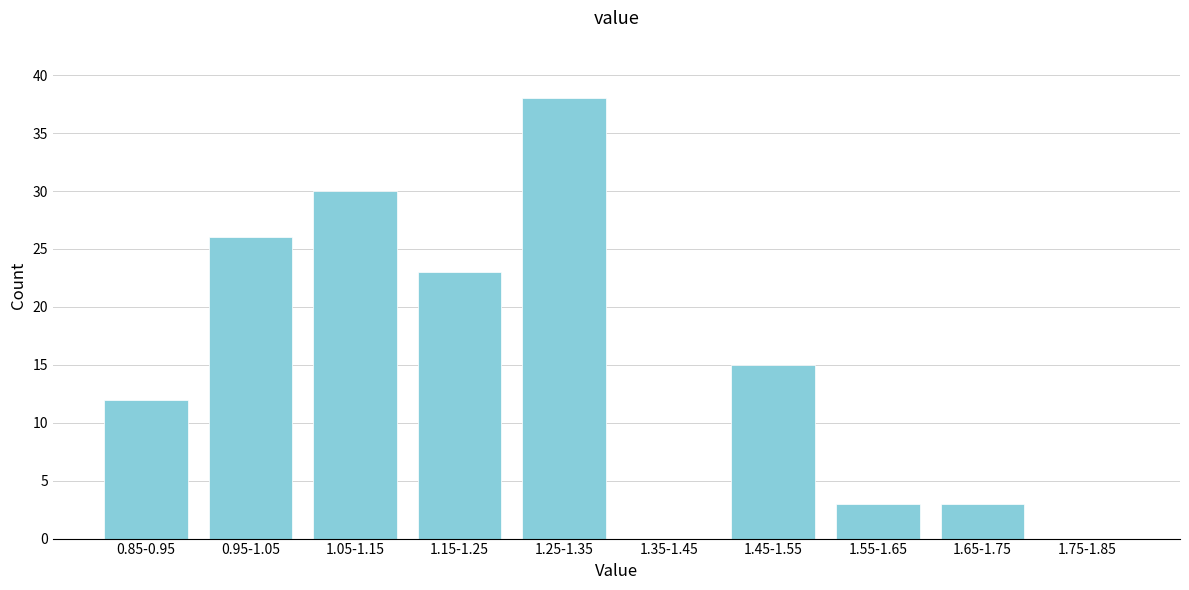

Reading left to right, transcribe all the data shown in this chart.

0.85-0.95=12	0.95-1.05=26	1.05-1.15=30	1.15-1.25=23	1.25-1.35=38	1.35-1.45=0	1.45-1.55=15	1.55-1.65=3	1.65-1.75=3	1.75-1.85=0